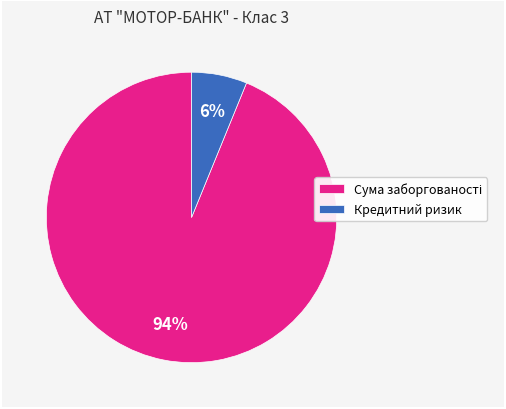

Is there any slice that represents more than half of the pie?

Yes